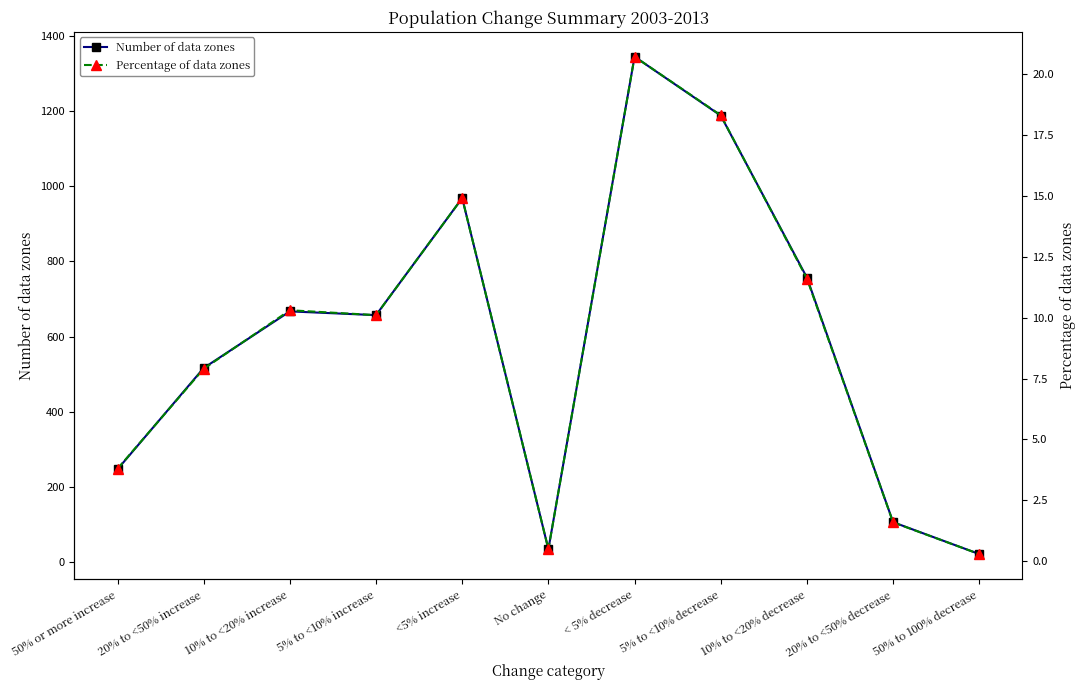

Rank the categories by Percentage of data zones value from lowest to highest.

50% to 100% decrease, No change, 20% to <50% decrease, 50% or more increase, 20% to <50% increase, 5% to <10% increase, 10% to <20% increase, 10% to <20% decrease, <5% increase, 5% to <10% decrease, < 5% decrease